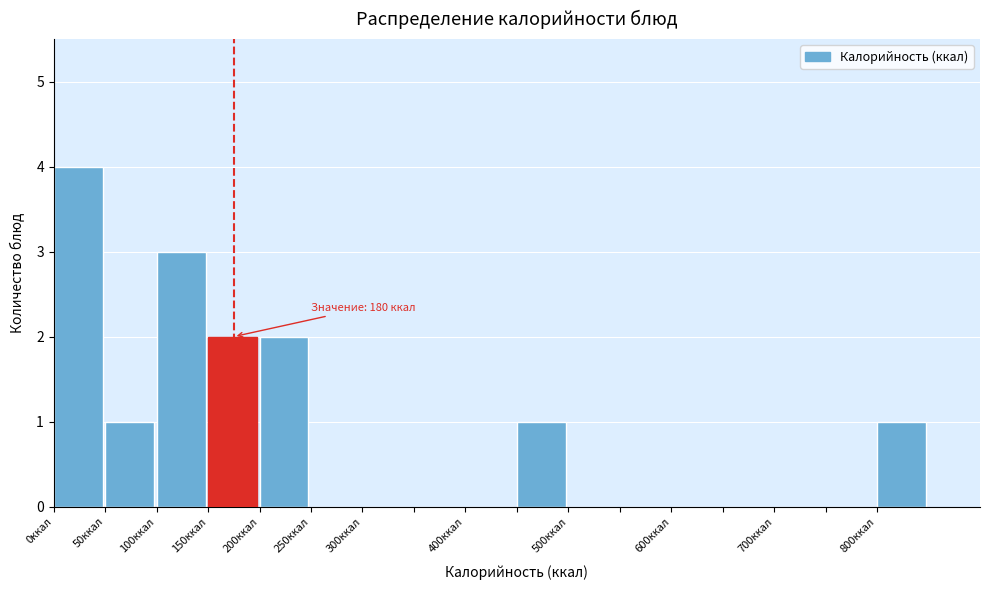

Which range on the x-axis has the tallest bar?

0 to 50